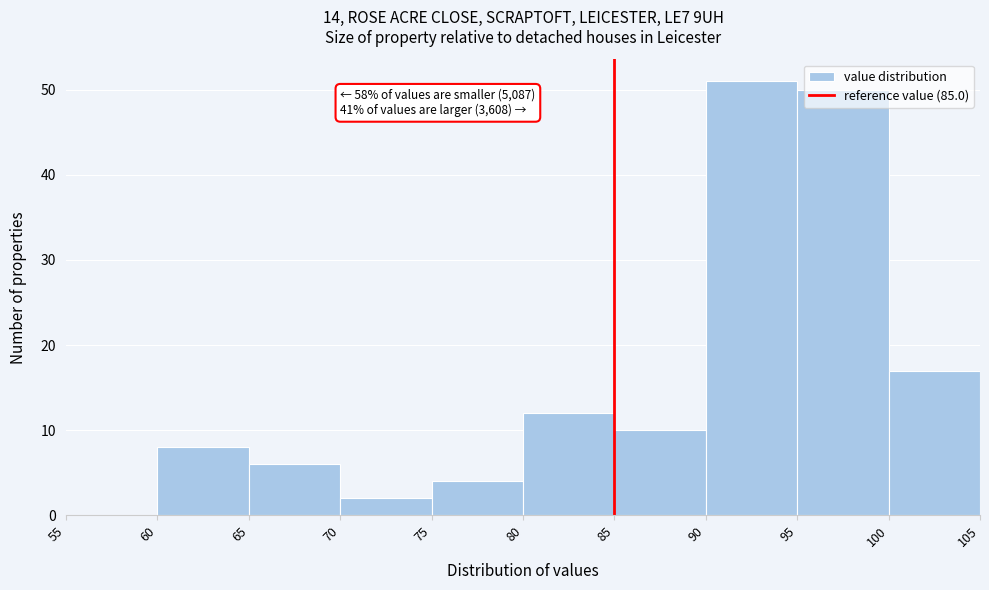

Which range on the x-axis has the tallest bar?

90 to 95